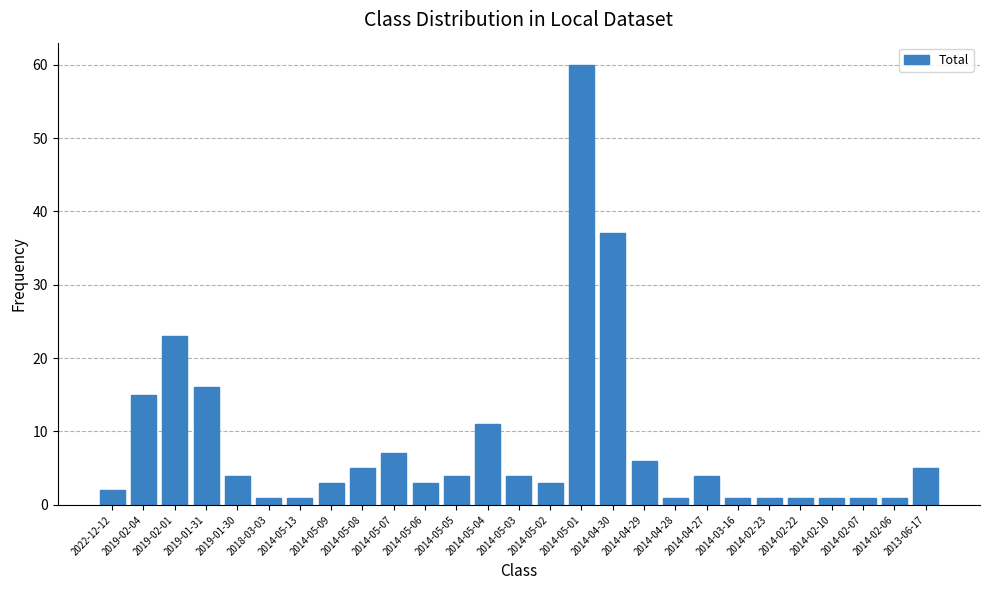

Which has a higher value, 2019-02-01 or 2014-05-05?

2019-02-01